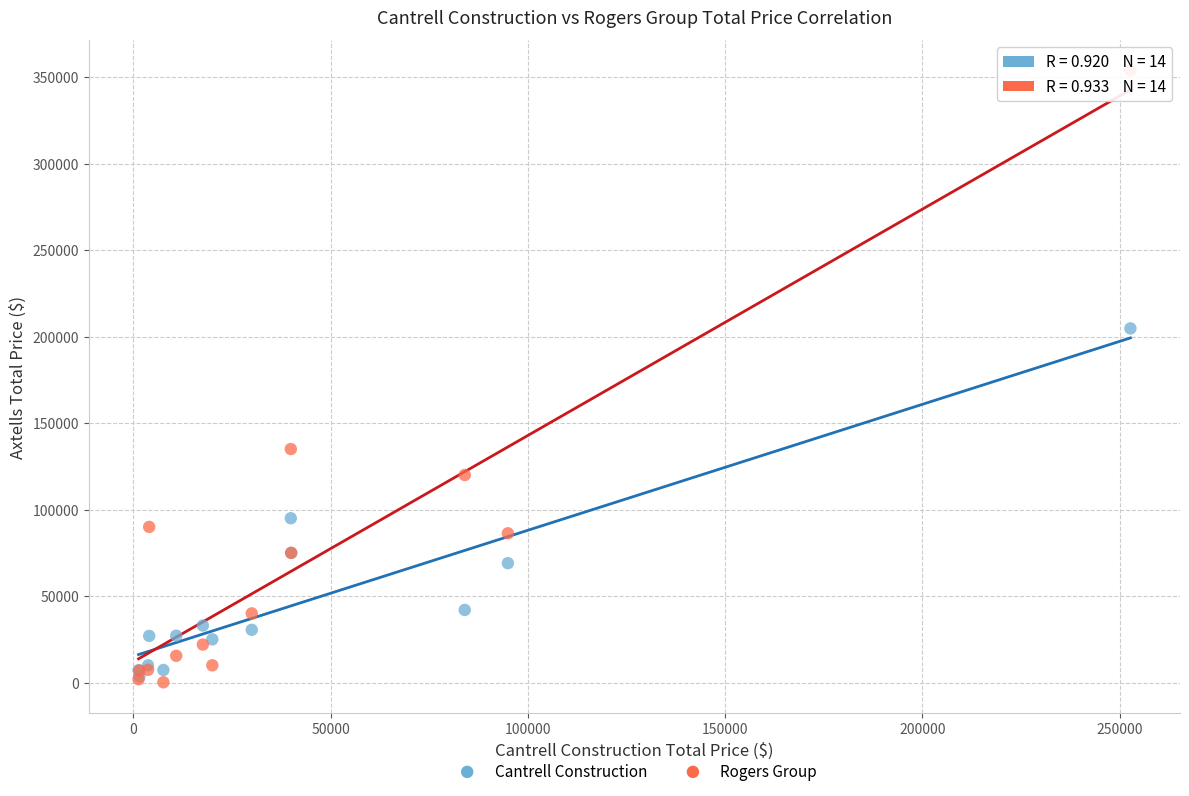

Across all series, what Y value is closest to 177020?

204727.5